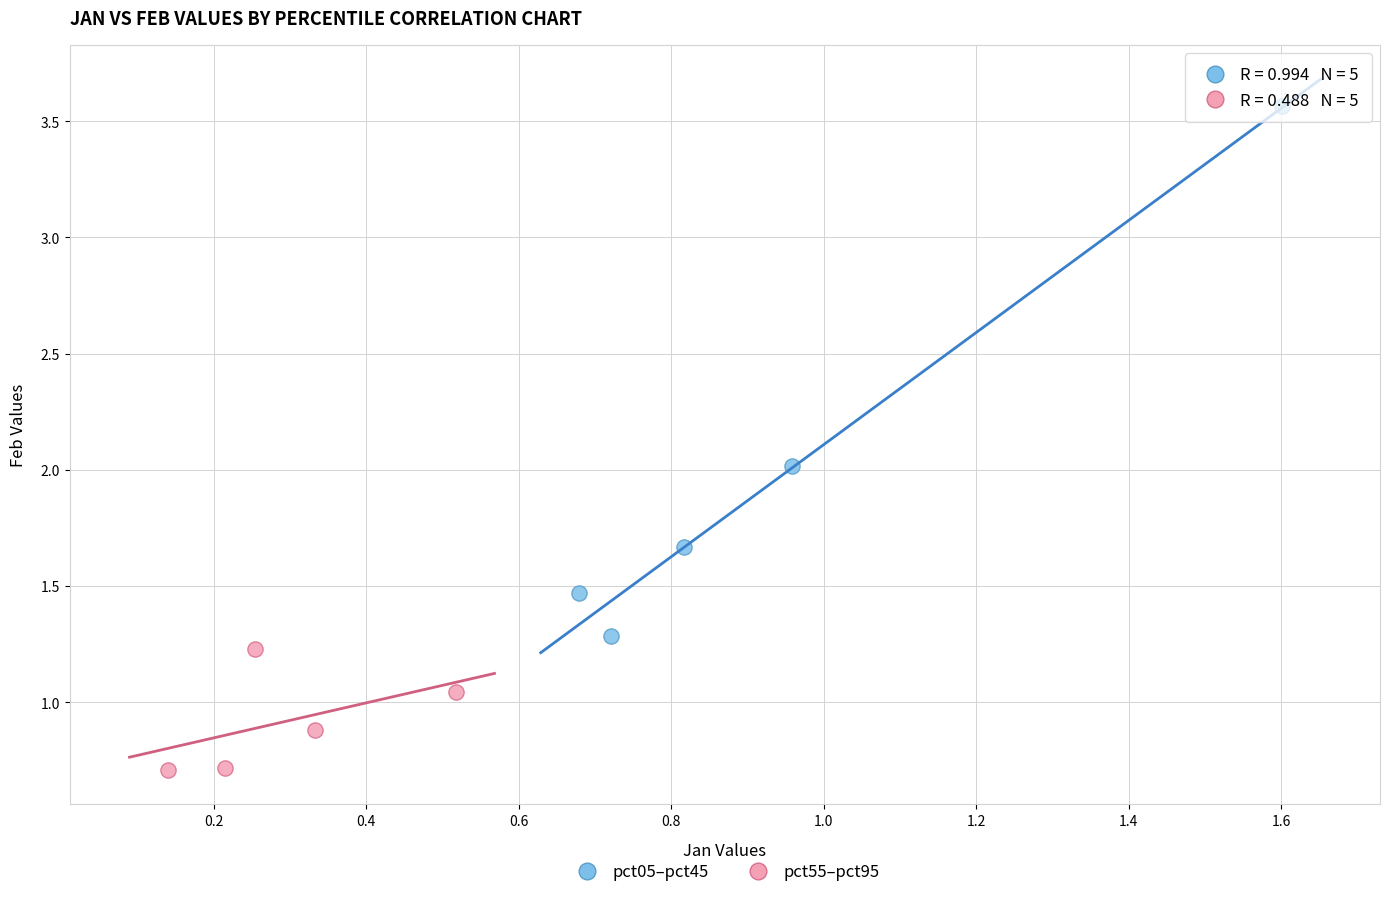

Which series has the largest Y range (max minus min)?

pct05–pct45